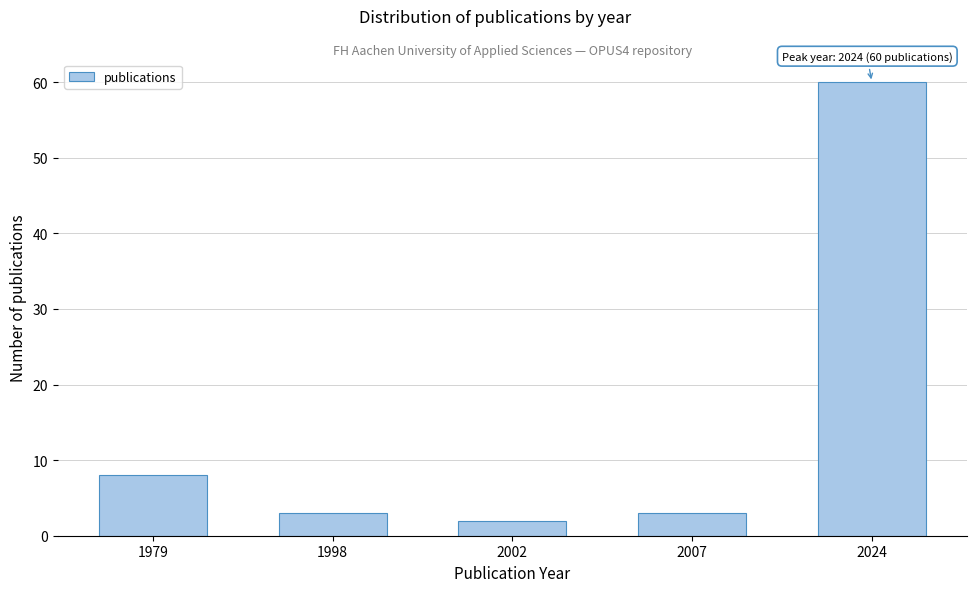

Reading left to right, extract all data points from this chart.

8	3	2	3	60